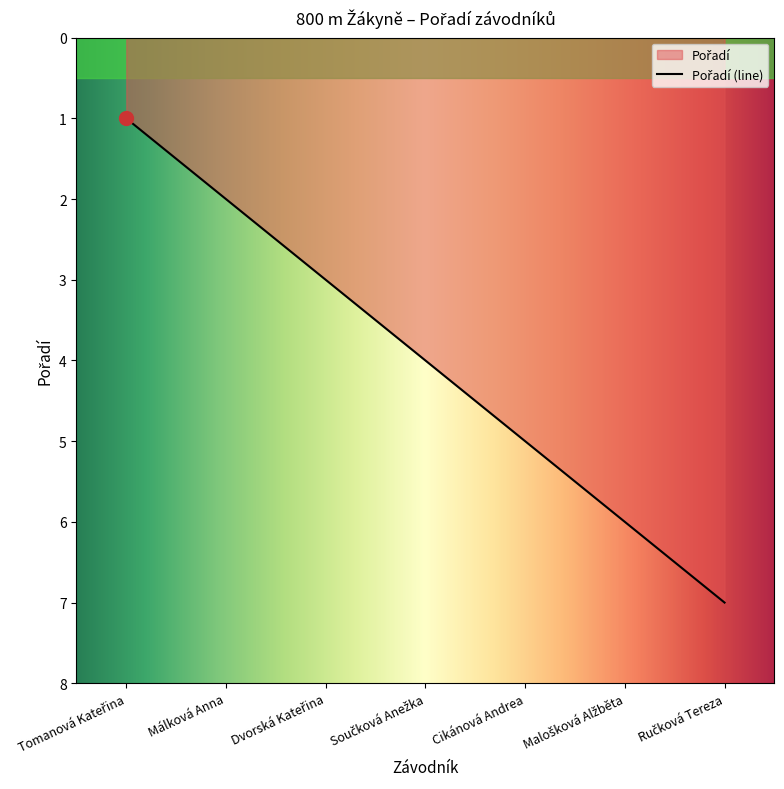

What is the label of the 4th point from the right?

Součková Anežka